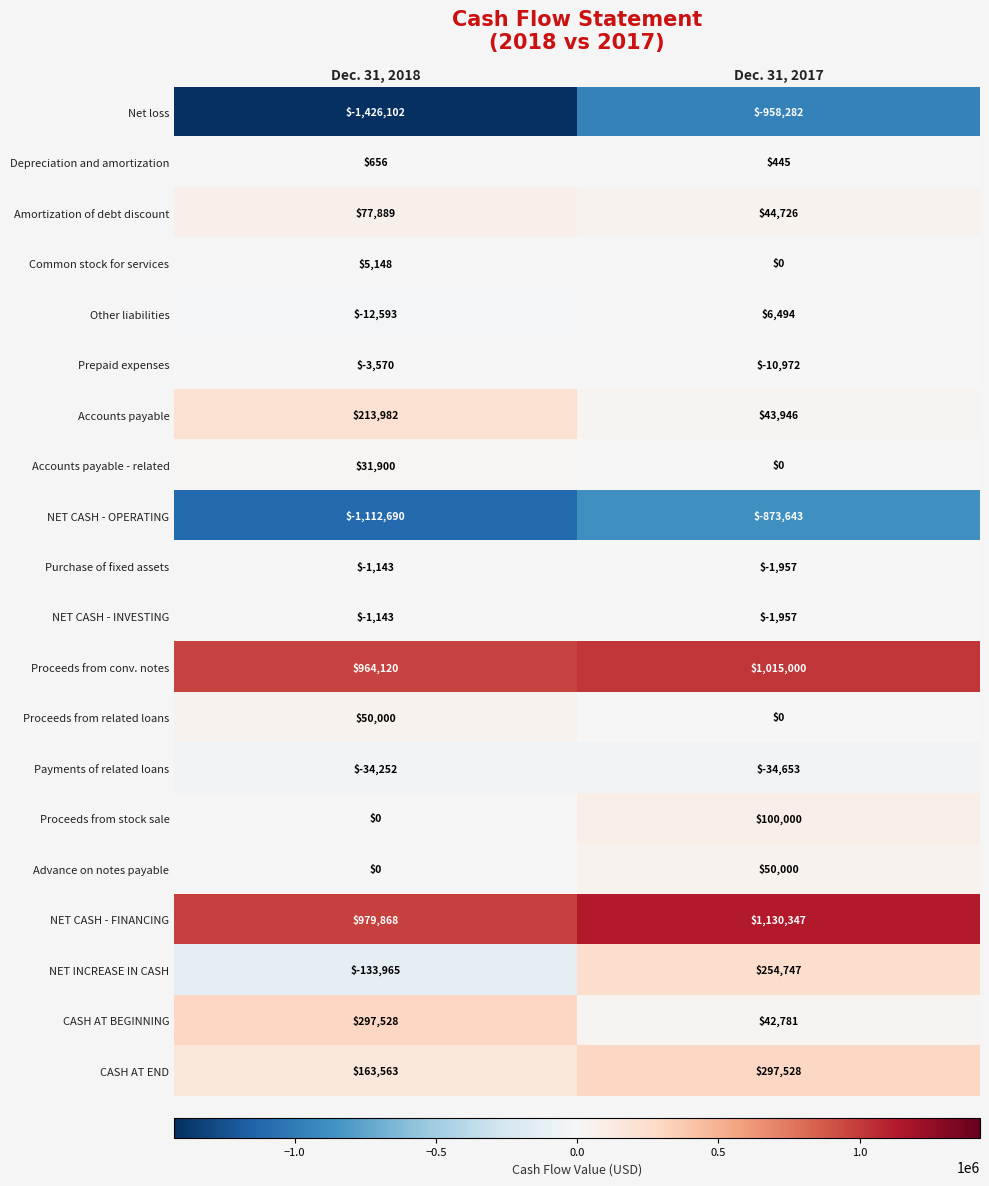

The CASH AT END series shows 288758 at Dec. 31, 2018. True or false?

False